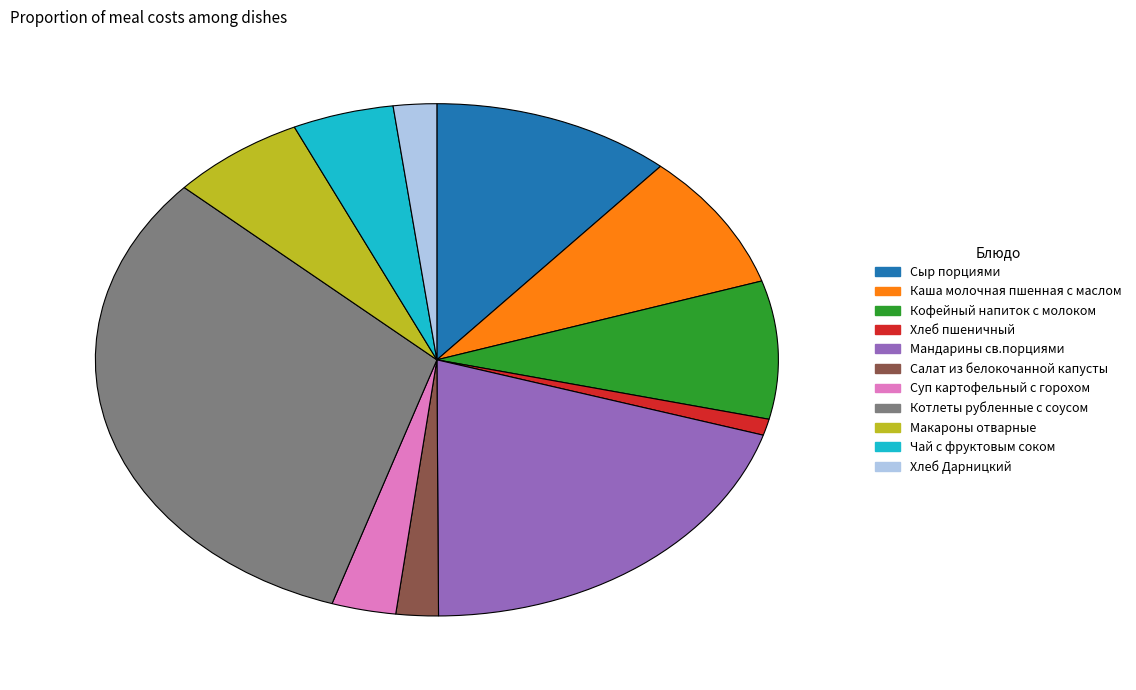

Which slice is the smallest?

Хлеб пшеничный